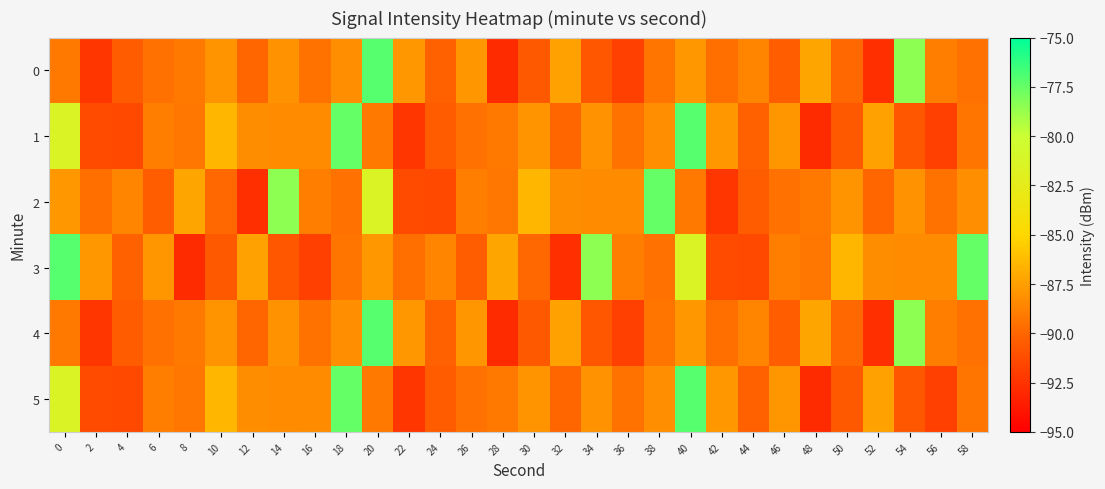

Between 40 and 28, which is larger?

40